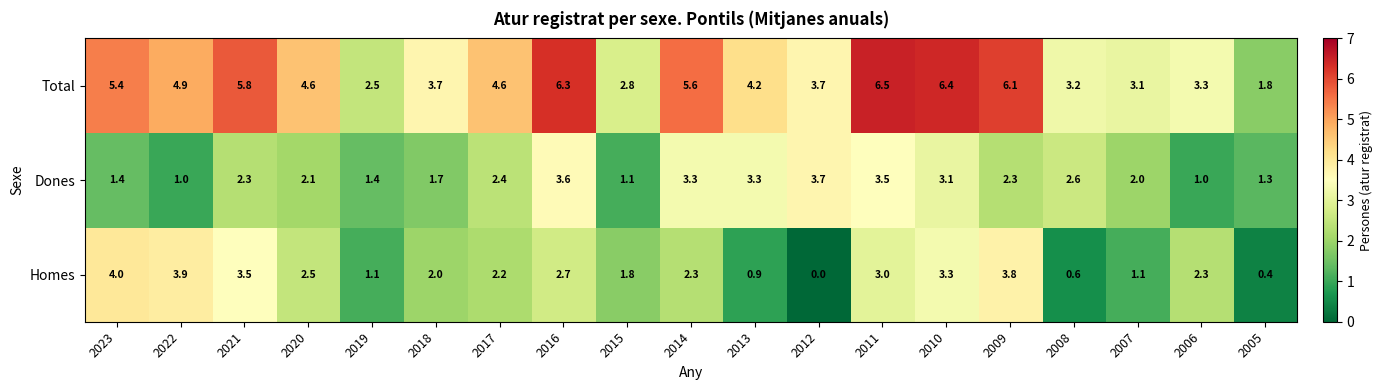

Which series has the widest spread of values?

Total